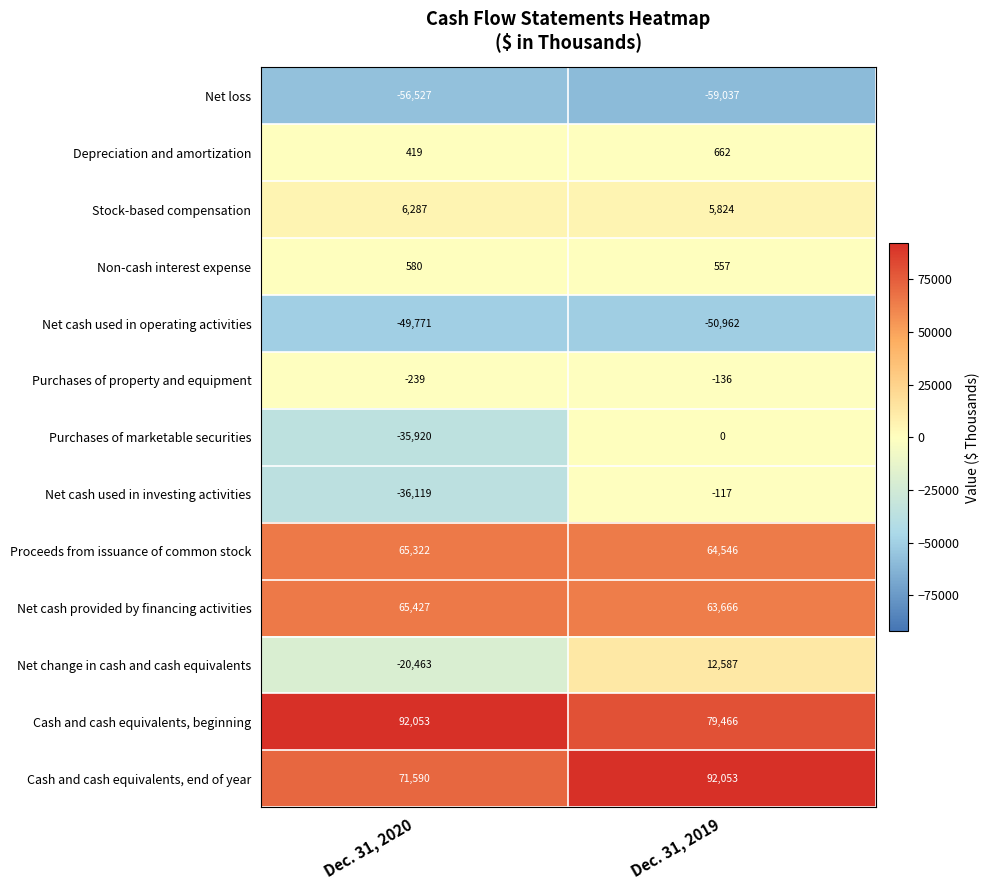

What is the difference between the highest and lowest values at Dec. 31, 2019?

151090